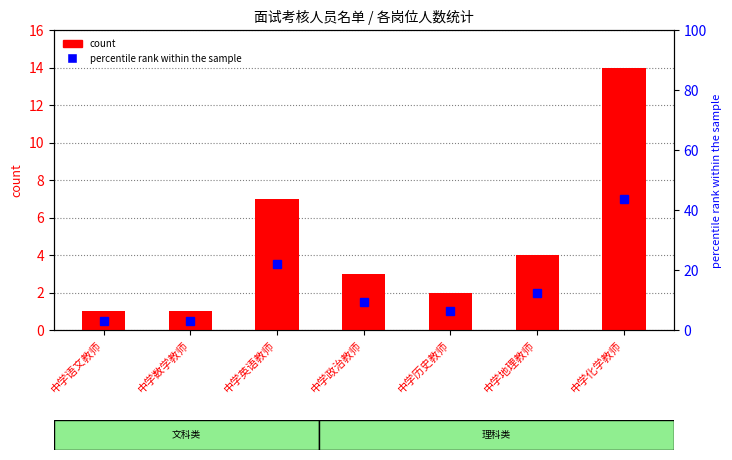

At how many categories does at least one series exceed 19?

2